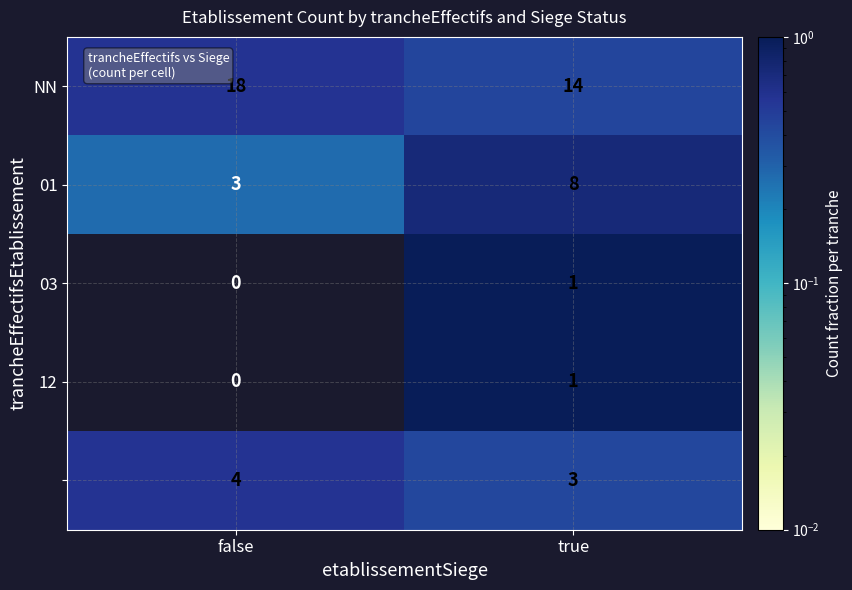

What is the spread (max minus min) of values at true?

13